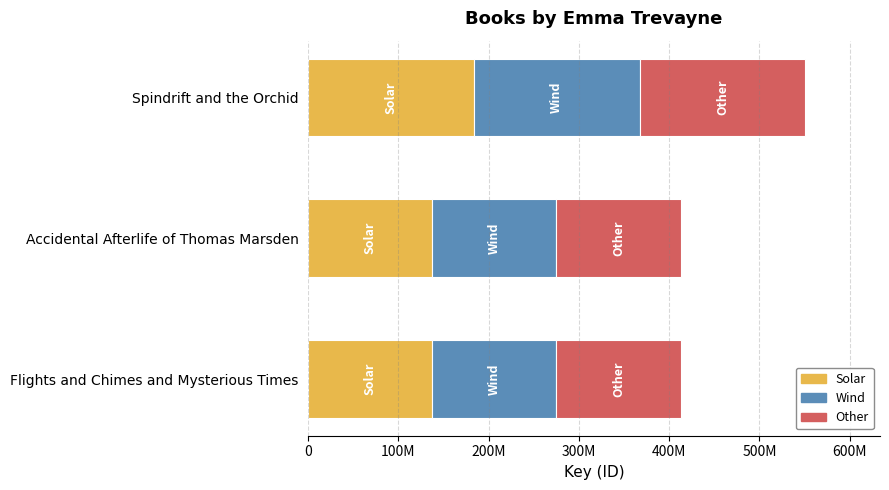

What are all the series names shown in the legend?

Solar, Wind, Other